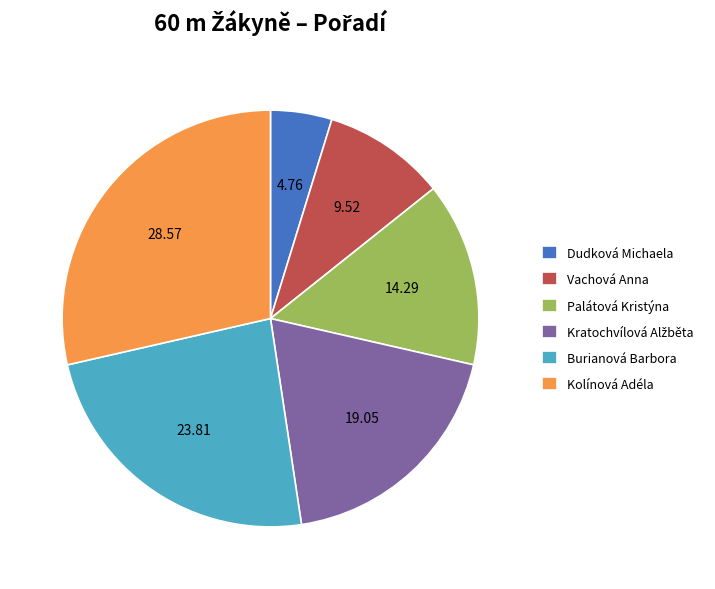

Which category has the biggest portion of the pie?

Kolínová Adéla